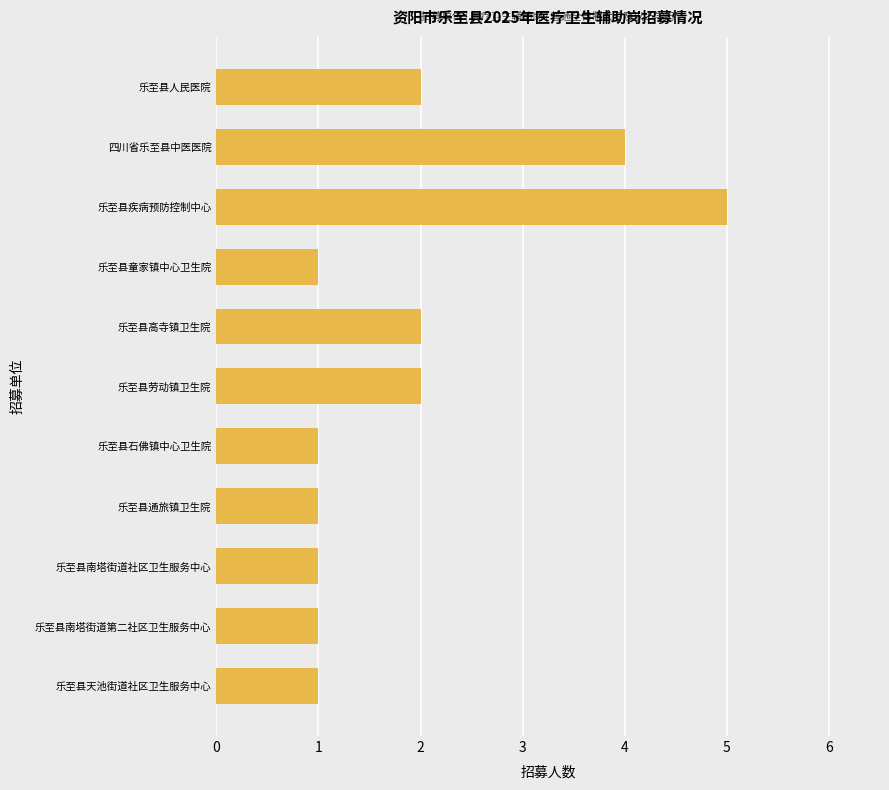

Approximately how many times larger is the value at 乐至县人民医院 compared to 乐至县劳动镇卫生院?

1.0